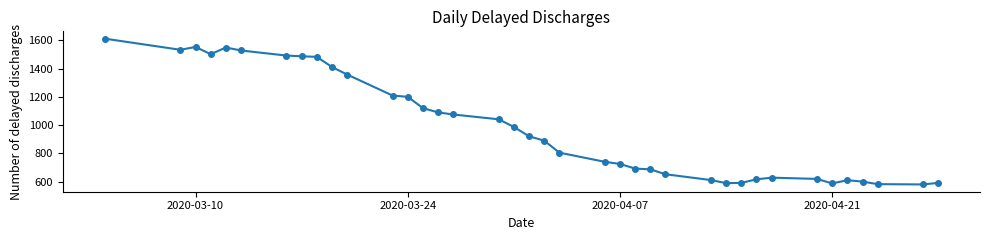

What is the difference between the maximum and minimum values?

1032